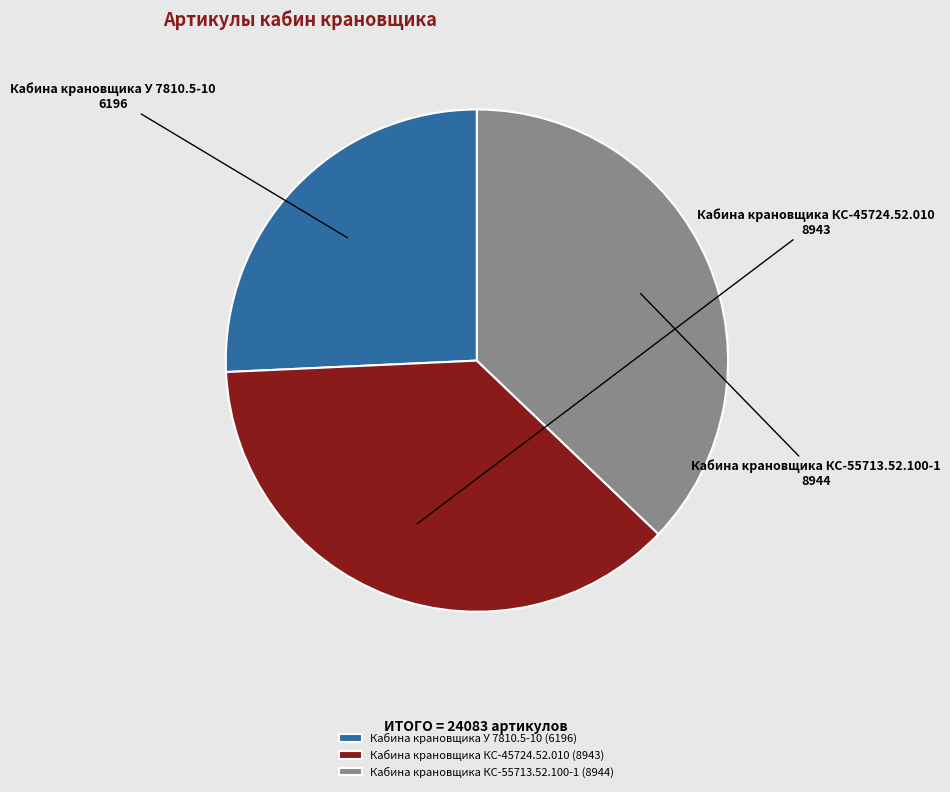

Is there any slice that represents more than half of the pie?

No